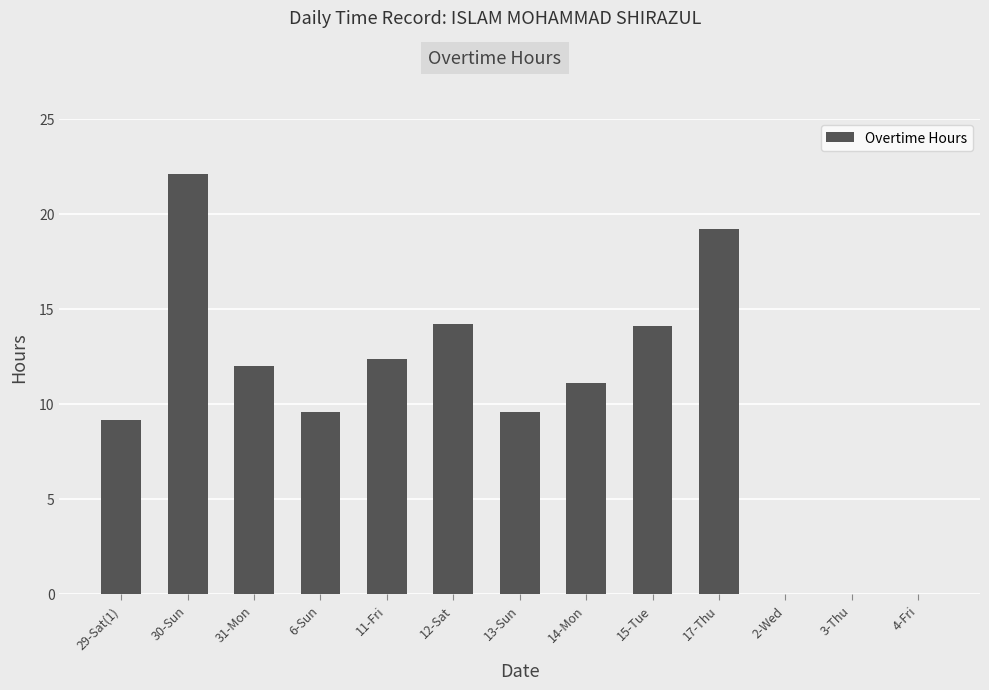

At which label is the value closest to 11?

14-Mon